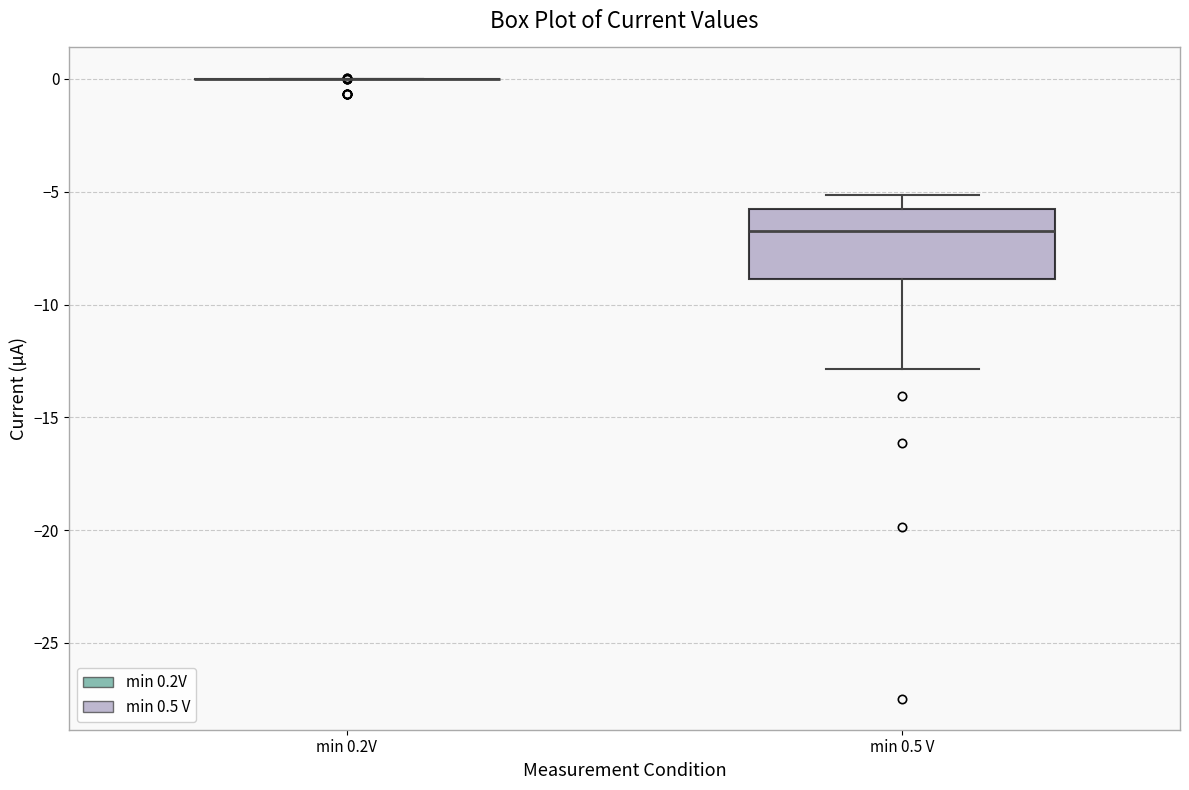

Reading left to right, transcribe this box plot: for each box, give where its median line is, the range the box spans, and where its two whiskers end, as read against the y-axis. The values are not printed on the chart, so give them approximately, as read against the axis.

min 0.2V: box collapsed to a line at 0.0, whiskers 0.0 to 0.0
min 0.5 V: median -7.0, box -9.0 to -5.5, whiskers -13.0 to -5.0